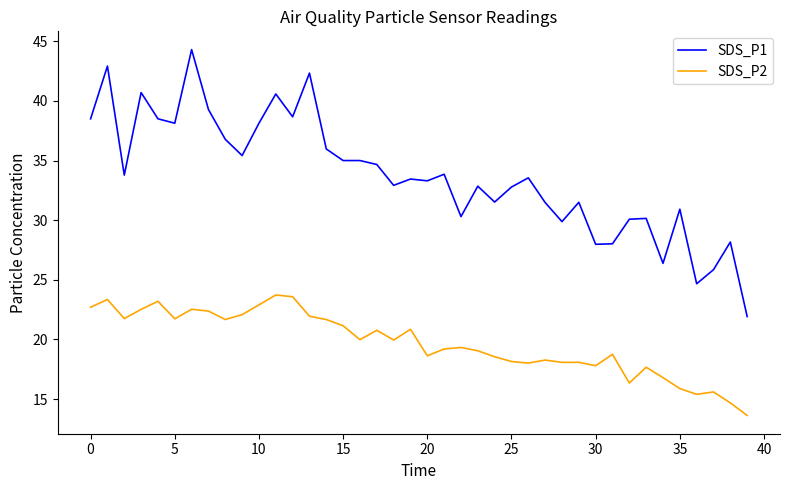

True or false: SDS_P2 and SDS_P1 cross at least once.

False